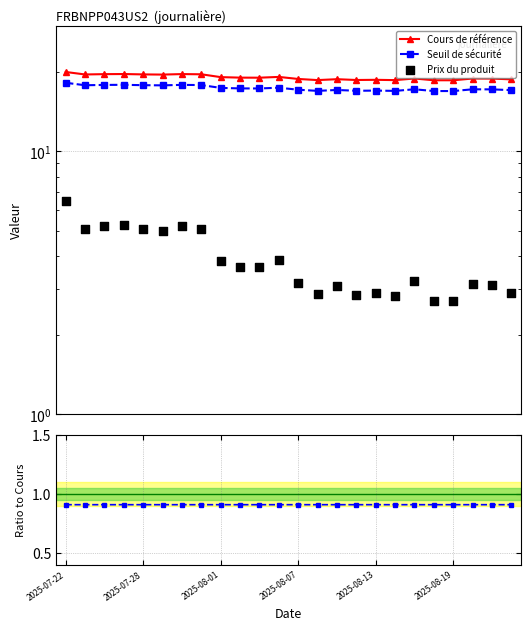

At which category is the sum across all series the highest?

2025-07-22